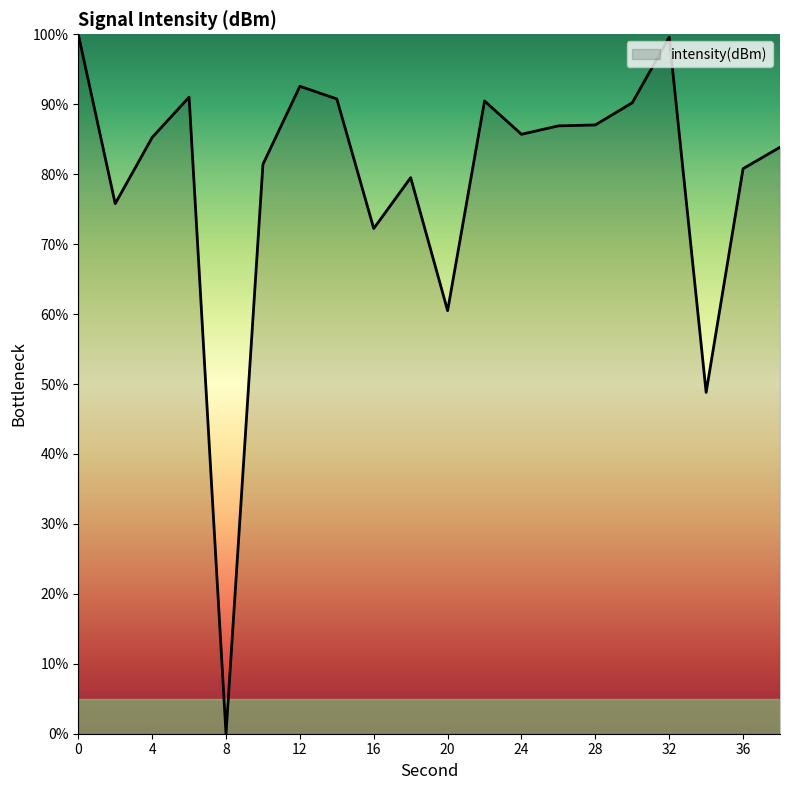

What is the greatest value displayed?

100.0